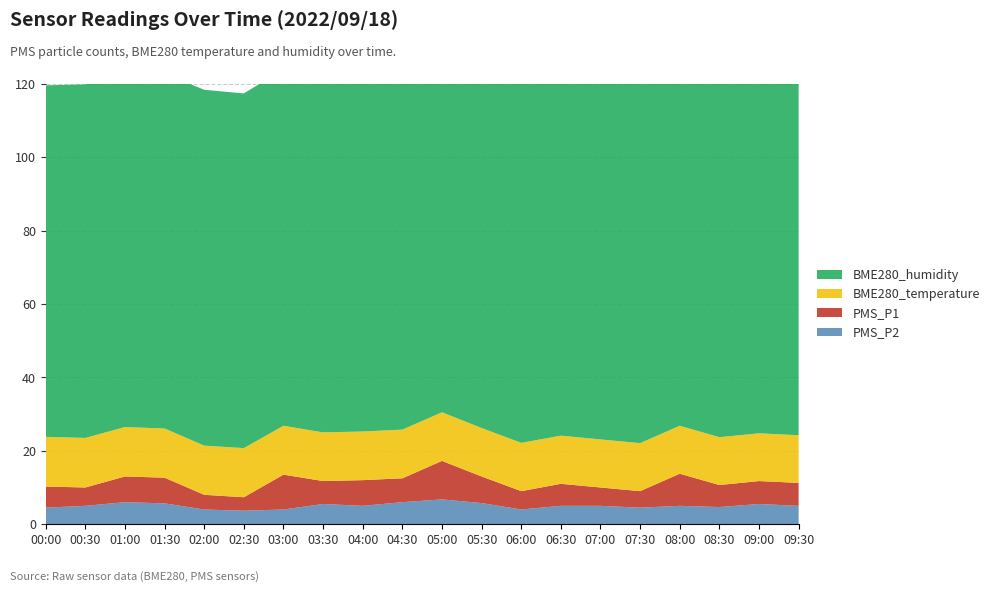

Reading left to right, extract all data points from this chart.

PMS_P2: 00:00=4.5	00:30=5.0	01:00=6.0	01:30=5.7	02:00=4.0	02:30=3.7	03:00=4.0	03:30=5.5	04:00=5.0	04:30=6.0	05:00=6.8	05:30=5.8	06:00=4.0	06:30=5.0	07:00=5.0	07:30=4.5	08:00=5.0	08:30=4.7	09:00=5.5	09:30=5.0
PMS_P1: 00:00=5.8	00:30=5.0	01:00=7.0	01:30=7.0	02:00=4.0	02:30=3.7	03:00=9.5	03:30=6.2	04:00=7.0	04:30=6.5	05:00=10.5	05:30=7.2	06:00=5.0	06:30=6.0	07:00=5.0	07:30=4.5	08:00=8.8	08:30=6.0	09:00=6.2	09:30=6.2
BME280_temperature: 00:00=13.6	00:30=13.5	01:00=13.5	01:30=13.4	02:00=13.4	02:30=13.4	03:00=13.3	03:30=13.3	04:00=13.3	04:30=13.3	05:00=13.2	05:30=13.2	06:00=13.2	06:30=13.1	07:00=13.1	07:30=13.1	08:00=13.1	08:30=13.0	09:00=13.0	09:30=13.0
BME280_humidity: 00:00=95.8	00:30=96.4	01:00=96.1	01:30=96.7	02:00=97.0	02:30=96.7	03:00=97.2	03:30=97.3	04:00=97.7	04:30=98.0	05:00=98.0	05:30=98.3	06:00=99.1	06:30=99.7	07:00=100.0	07:30=99.5	08:00=99.9	08:30=100.0	09:00=100.0	09:30=100.0